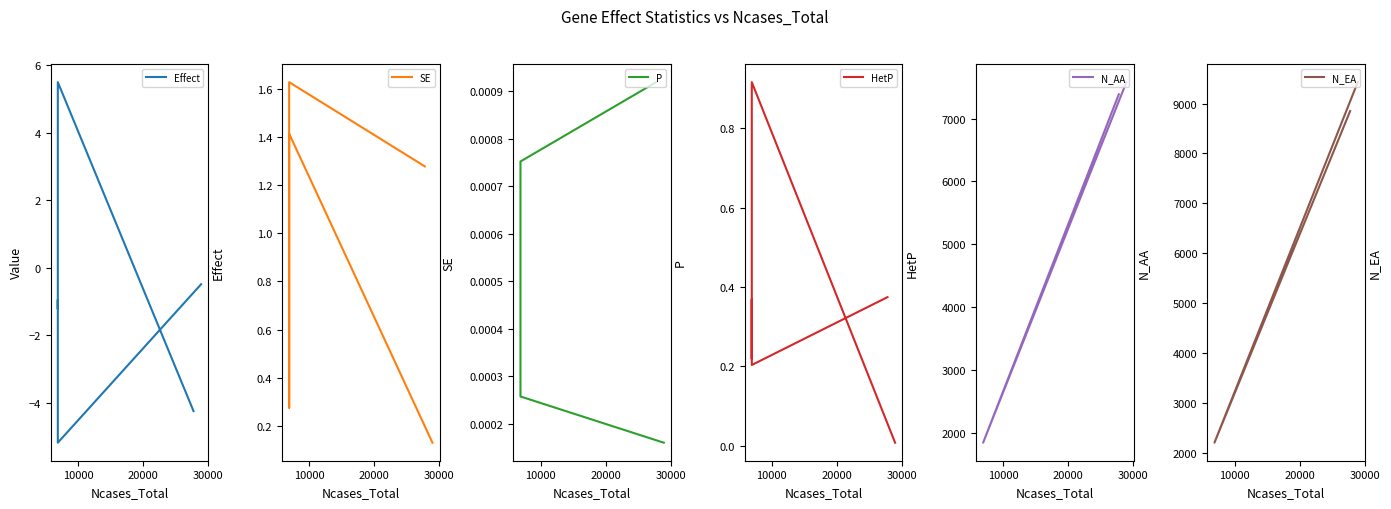

The value of Effect at 20000 is -0.9. True or false?

True